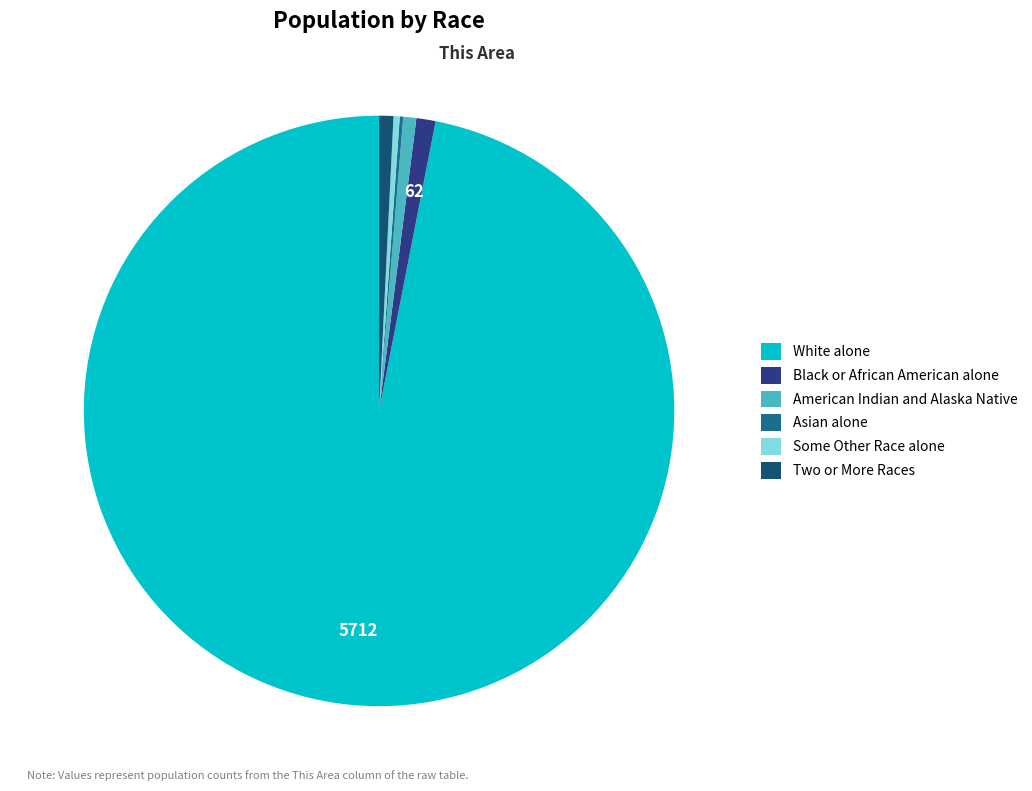

What is the majority slice?

White alone